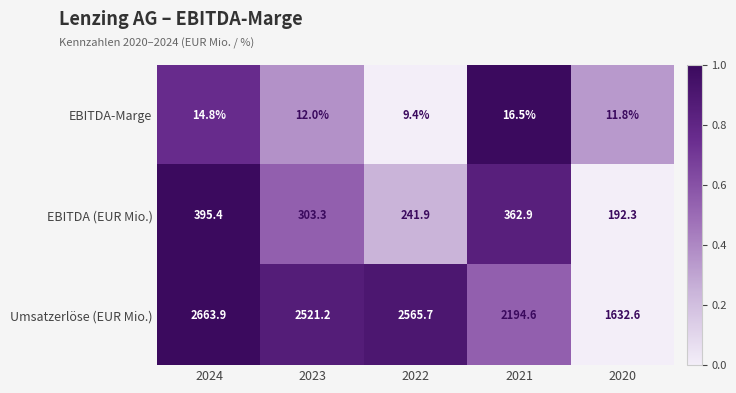

Reading right to left, list all the values displayed in this chart.

EBITDA-Marge: 2020=11.8	2021=16.5	2022=9.4	2023=12.0	2024=14.8
EBITDA (EUR Mio.): 2020=192.3	2021=362.9	2022=241.9	2023=303.3	2024=395.4
Umsatzerlöse (EUR Mio.): 2020=1632.6	2021=2194.6	2022=2565.7	2023=2521.2	2024=2663.9